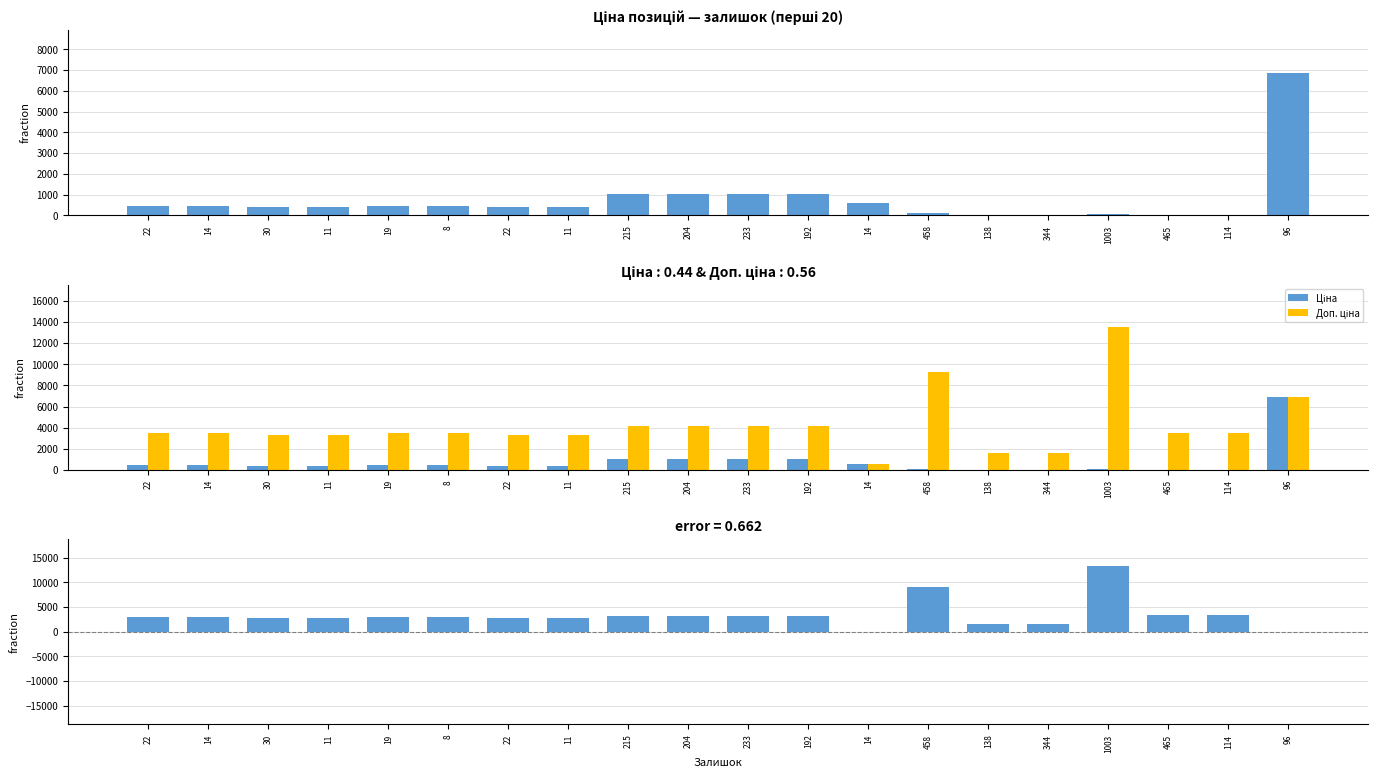

What is the label of the 4th bar from the left?

11